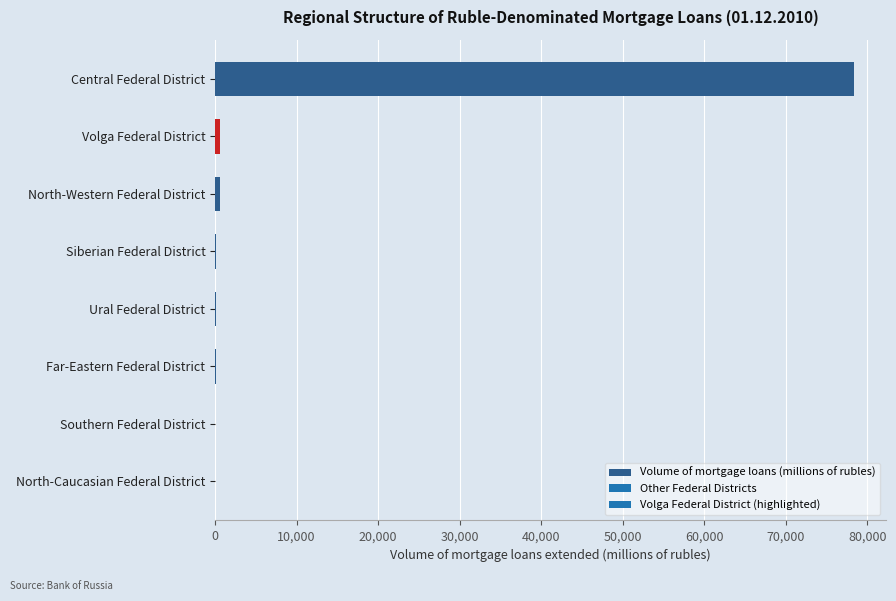

Does the chart contain stacked bars?

No